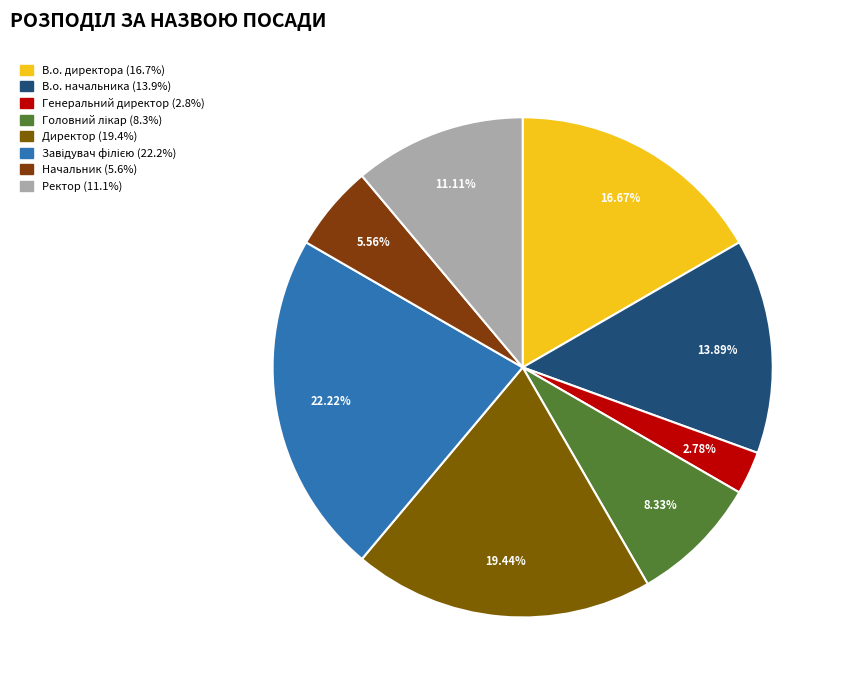

Is Головний лікар the majority of the pie?

No